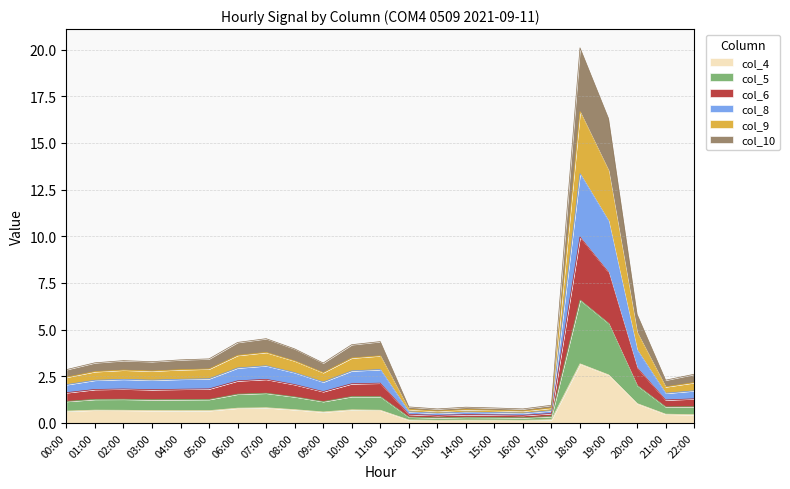

Where is the first local minimum for col_9?

03:00